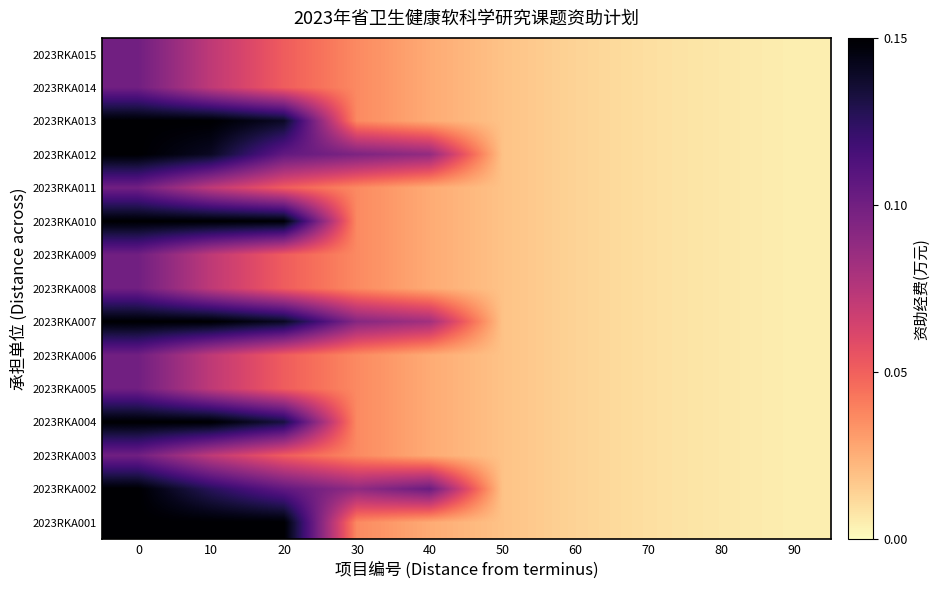

How many distinct data groups are displayed?

15